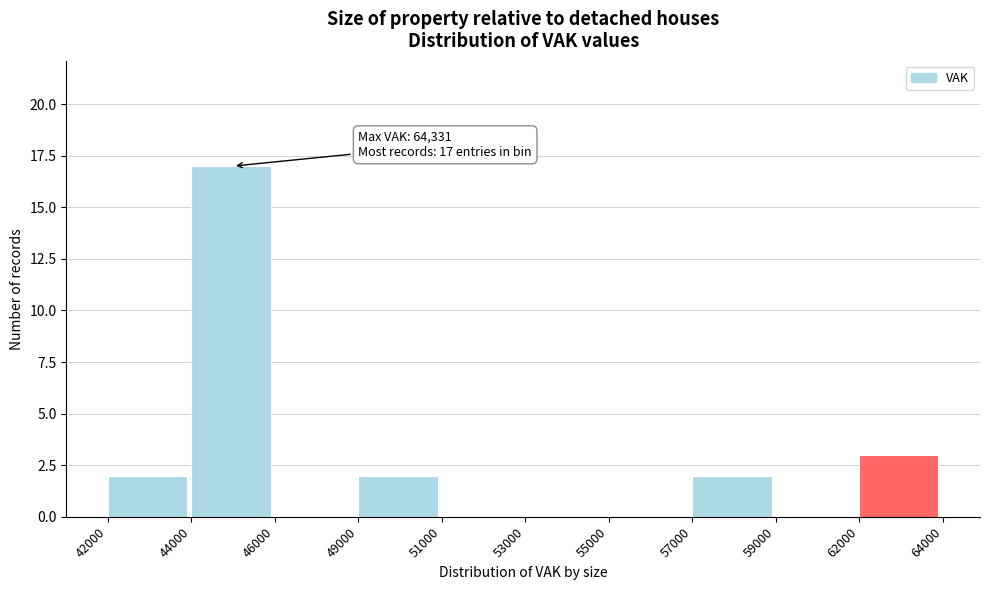

Reading right to left, transcribe all the data shown in this chart.

62000=3	59000=0	57000=2	55000=0	53000=0	51000=0	49000=2	46000=0	44000=17	42000=2